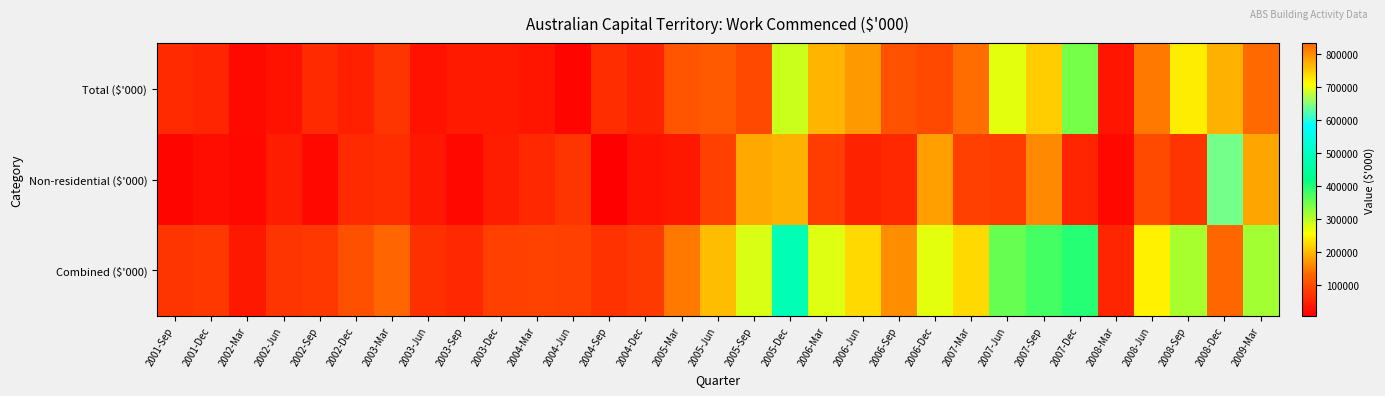

What is the total value across all series at 2001-Dec?

153036